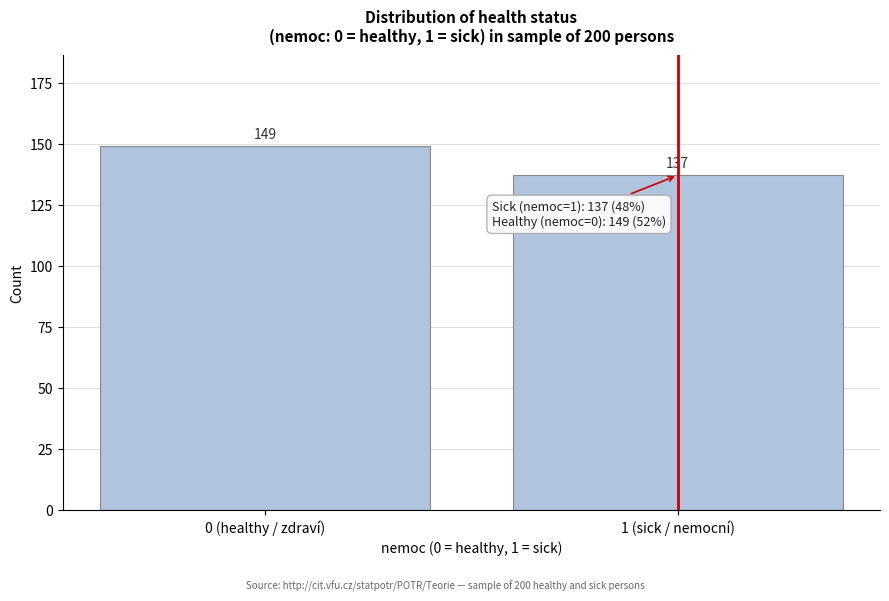

Reading left to right, transcribe all the data shown in this chart.

0 (healthy / zdraví)=149	1 (sick / nemocní)=137